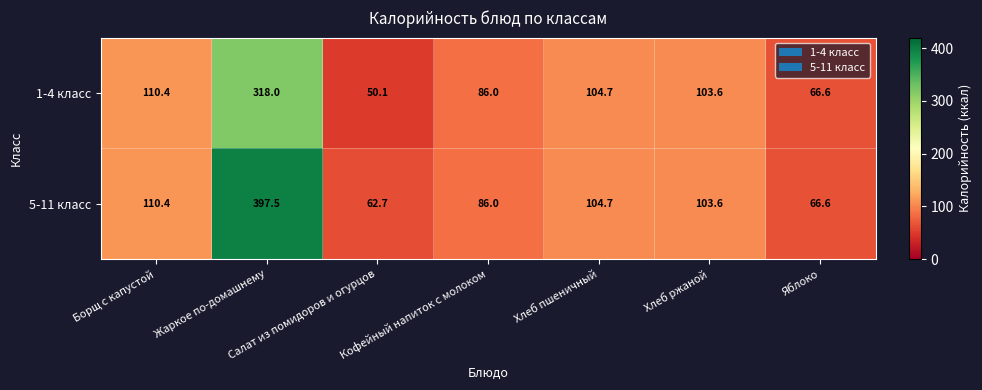

Rank the series by their average value, from lowest to highest.

1-4 класс, 5-11 класс